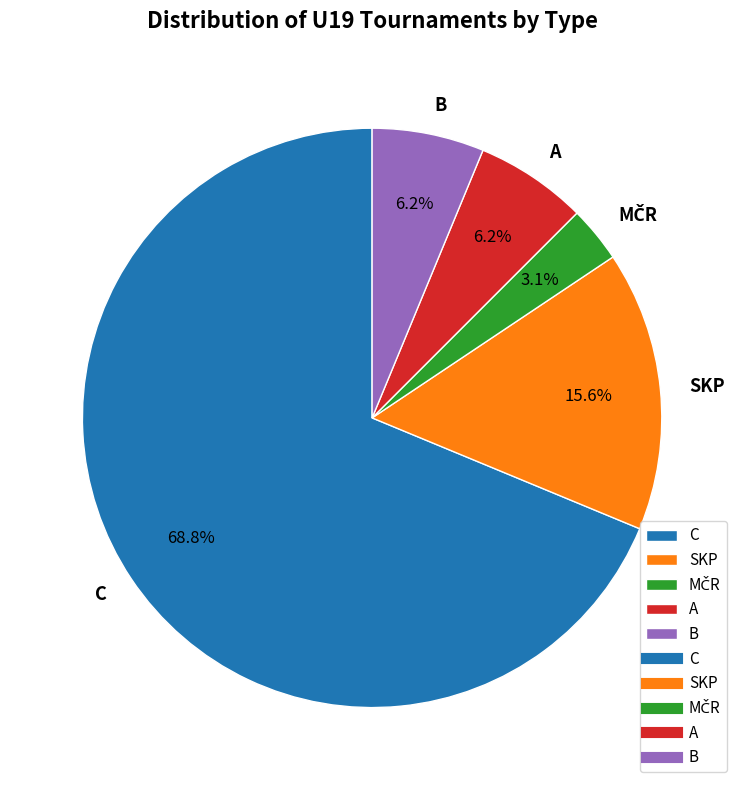

What is the majority slice?

C